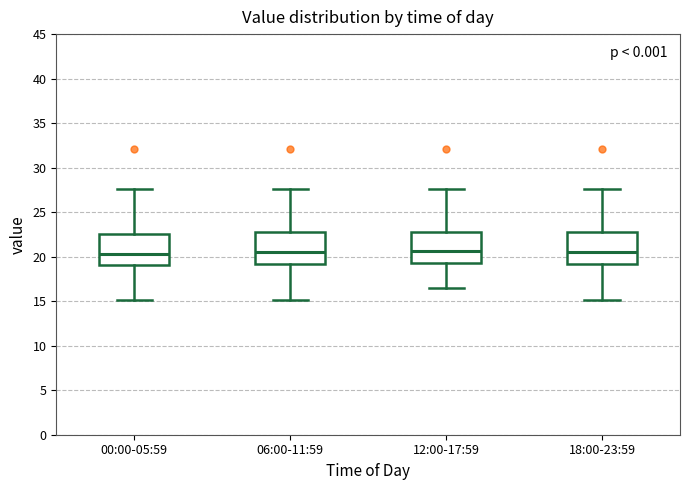

Reading left to right, read every box against the y-axis: the position of its median line, the range the box covers, and the ends of its whiskers. The values are not printed on the chart, so give them approximately, as read against the axis.

00:00-05:59: median 20.5, box 19.0 to 22.5, whiskers 15.0 to 27.5
06:00-11:59: median 20.5, box 19.0 to 23.0, whiskers 15.0 to 27.5
12:00-17:59: median 20.5, box 19.5 to 23.0, whiskers 16.5 to 27.5
18:00-23:59: median 20.5, box 19.0 to 23.0, whiskers 15.0 to 27.5